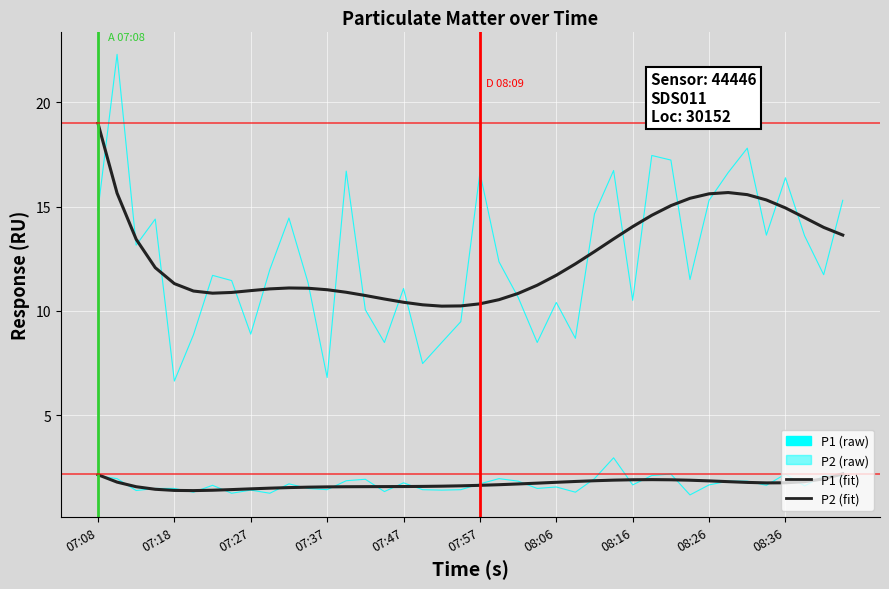

Reading right to left, extract all data points from this chart.

P1: 15.3	11.7	13.6	16.4	13.6	17.8	16.6	15.3	11.5	17.2	17.4	10.5	16.7	14.7	8.7	10.4	8.5	10.7	12.3	16.6	9.5	8.5	7.5	11.1	8.5	10.1	16.7	6.8	11.3	14.4	12.0	8.9	11.4	11.7	8.8	6.6	14.4	13.2	22.3	14.8
P2: 2.1	2.1	1.6	2.2	1.6	1.8	1.8	1.6	1.2	2.2	2.1	1.6	3.0	1.9	1.3	1.6	1.5	1.8	1.9	1.7	1.4	1.4	1.4	1.8	1.3	1.9	1.9	1.4	1.5	1.7	1.2	1.4	1.2	1.6	1.3	1.5	1.5	1.4	1.9	2.1